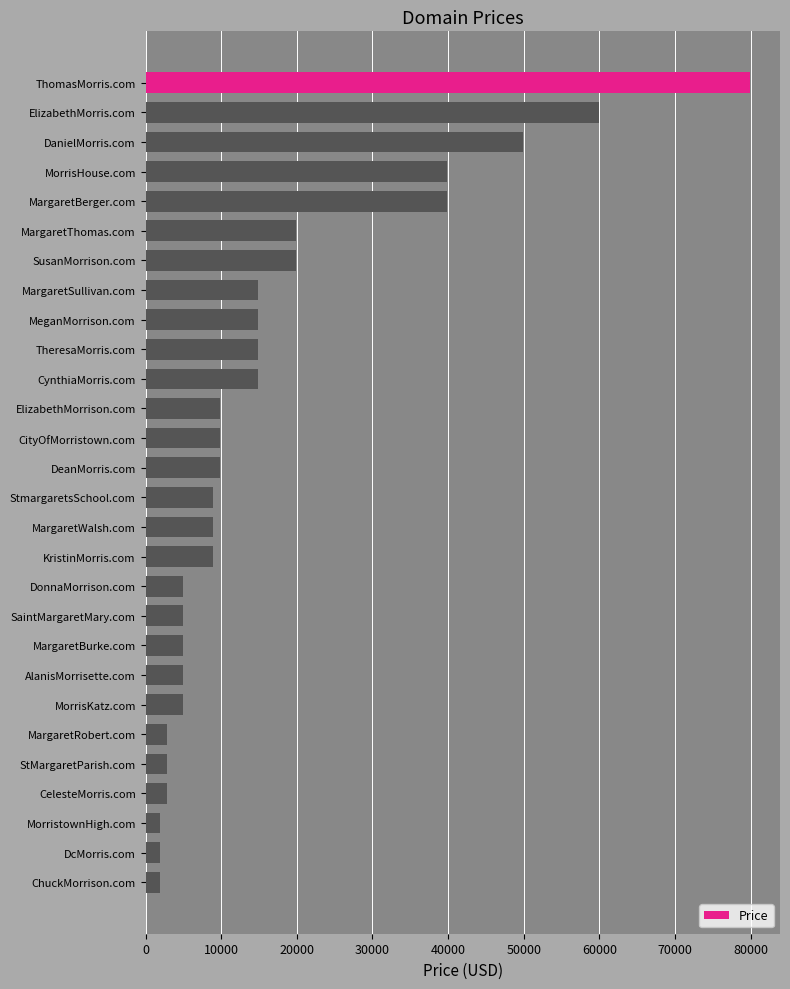

How many bars are there in total?

28